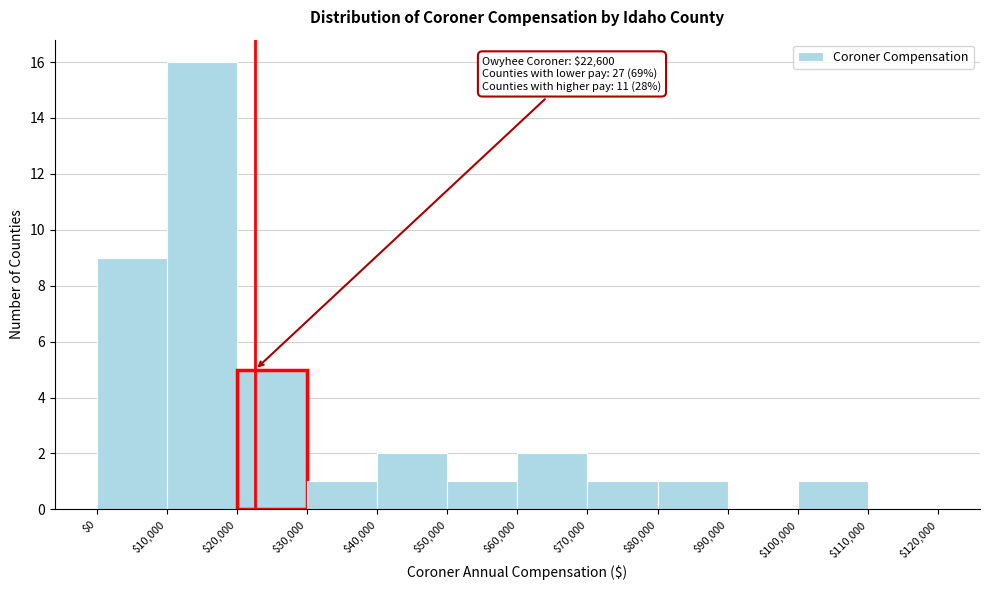

Which range on the x-axis has the tallest bar?

$10,000 to $20,000